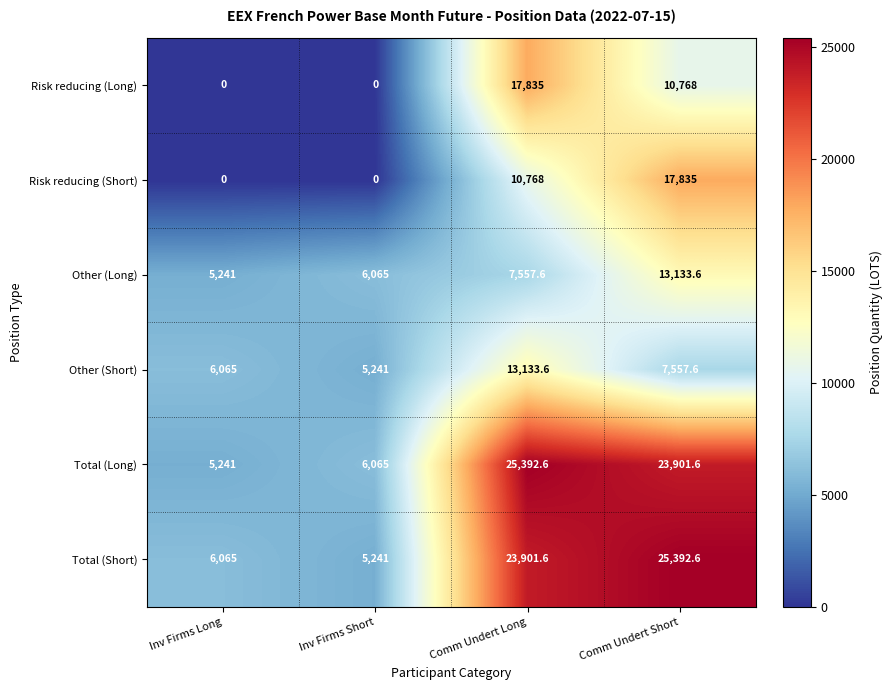

Where is Other (Long) nearest to the value 9187?

Comm Undert Long